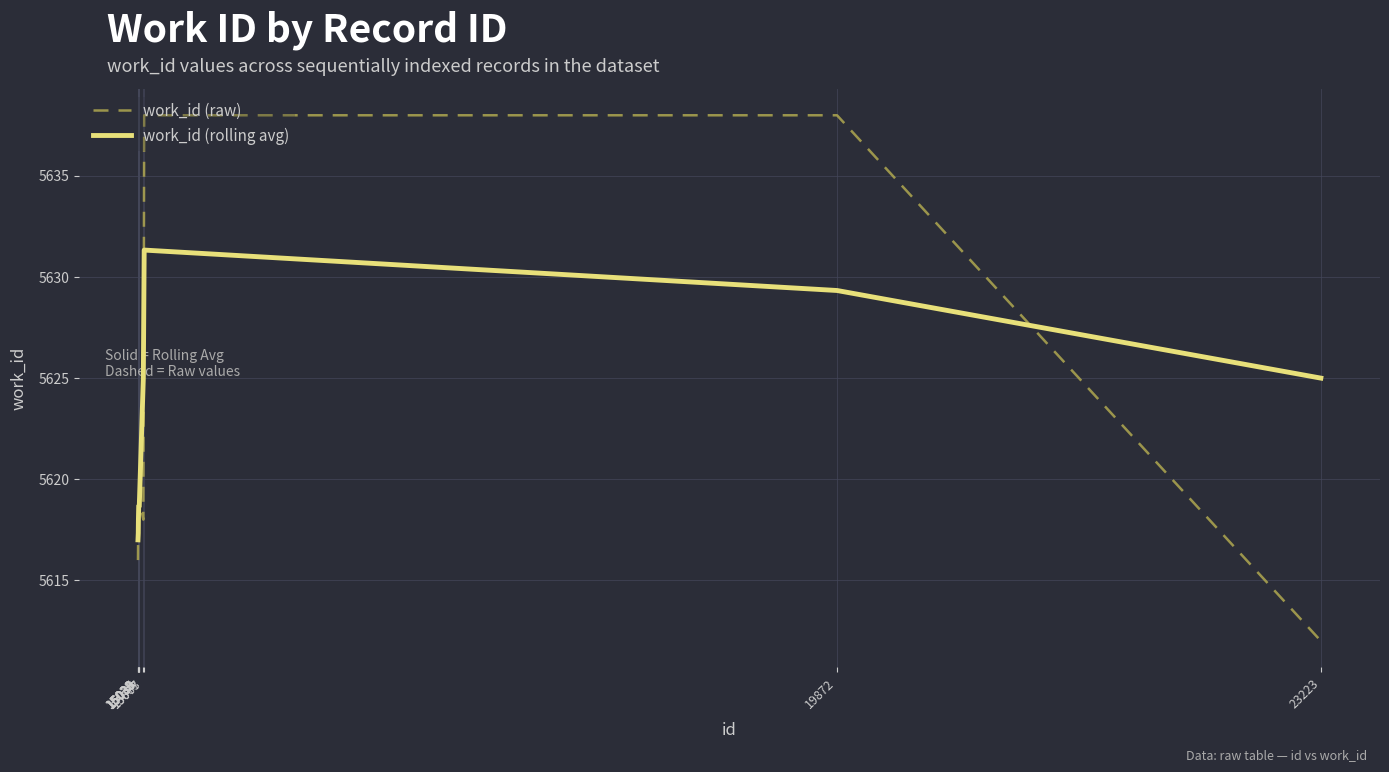

What is the maximum value for work_id (rolling avg)?

5631.3